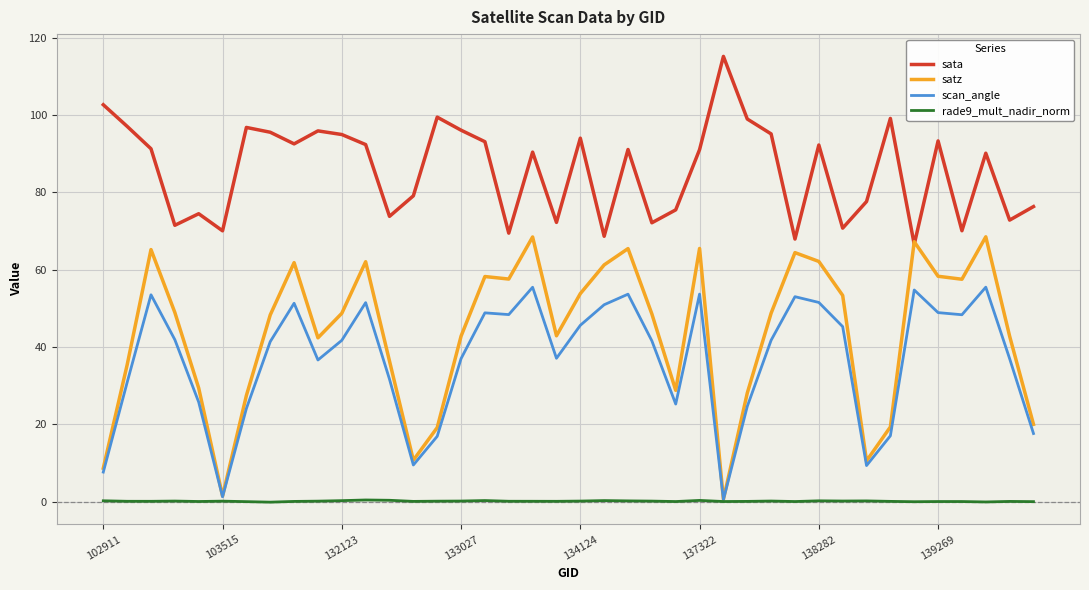

Which series has the largest total across all categories?

sata